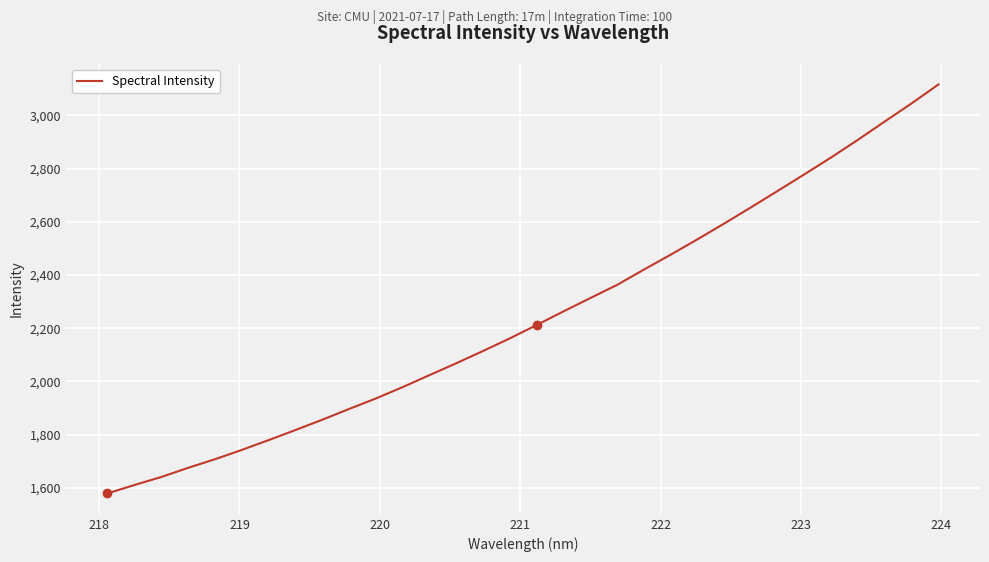

What is the greatest value displayed?

3116.5